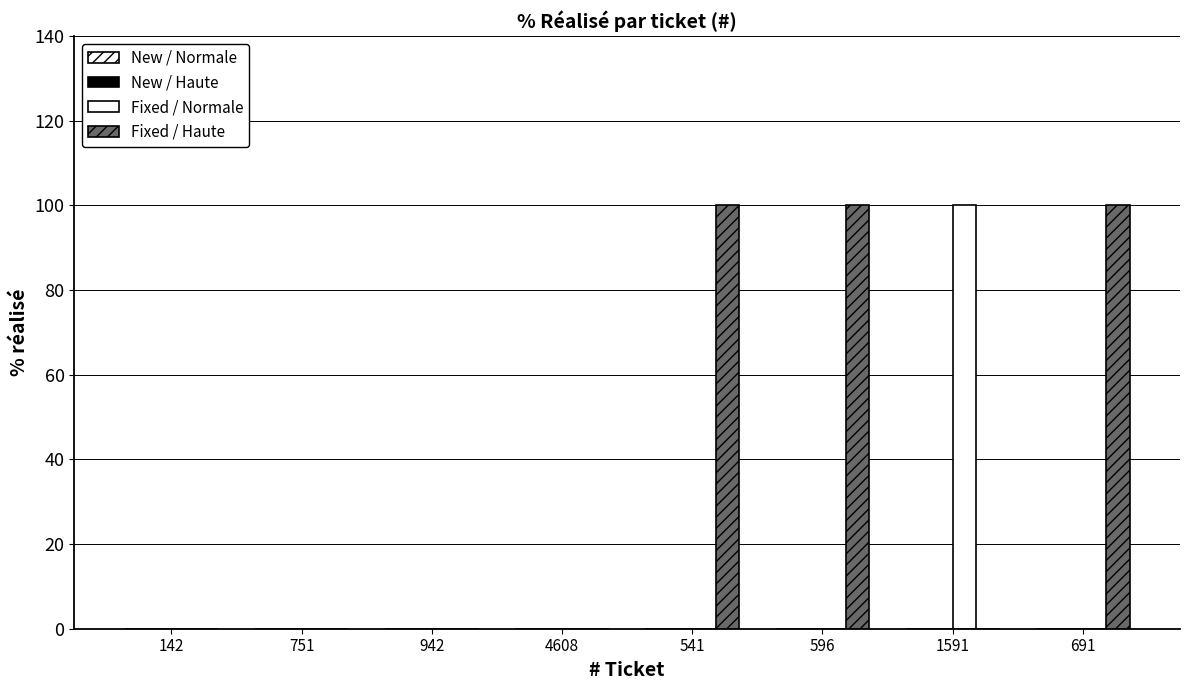

Is it true that Fixed / Normale equals 0 at 541?

True